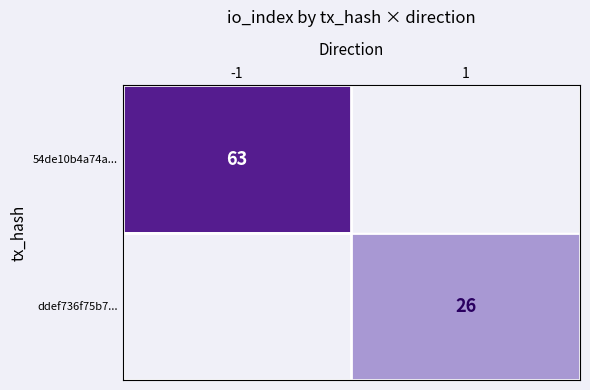

Is it true that ddef736f75b7... equals 17 at 1?

False